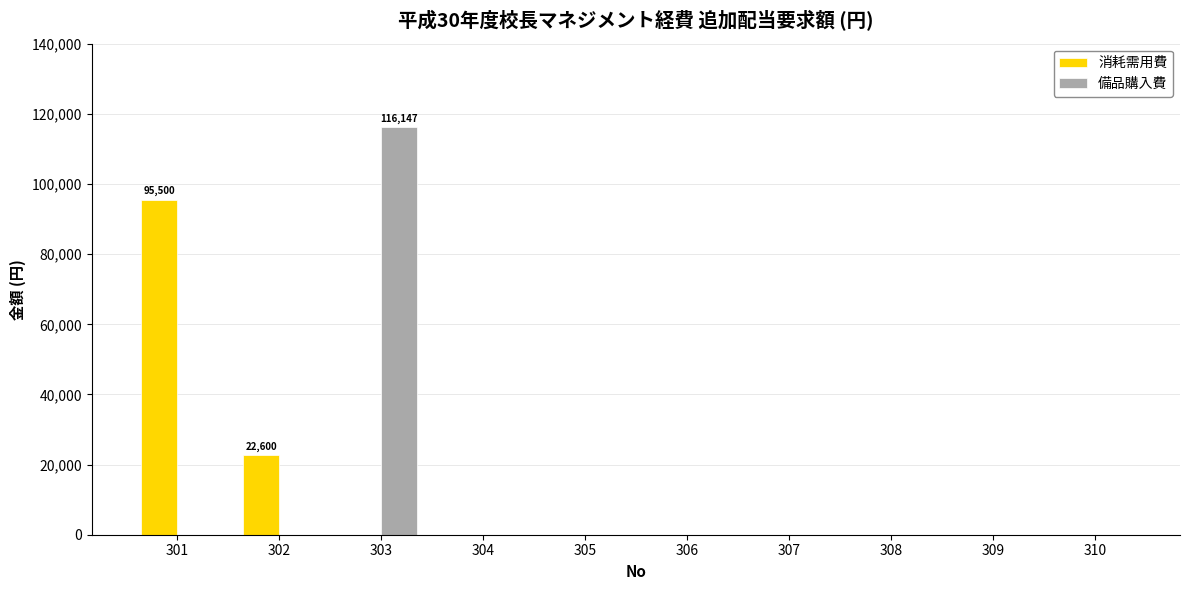

How many groups of bars are there?

10